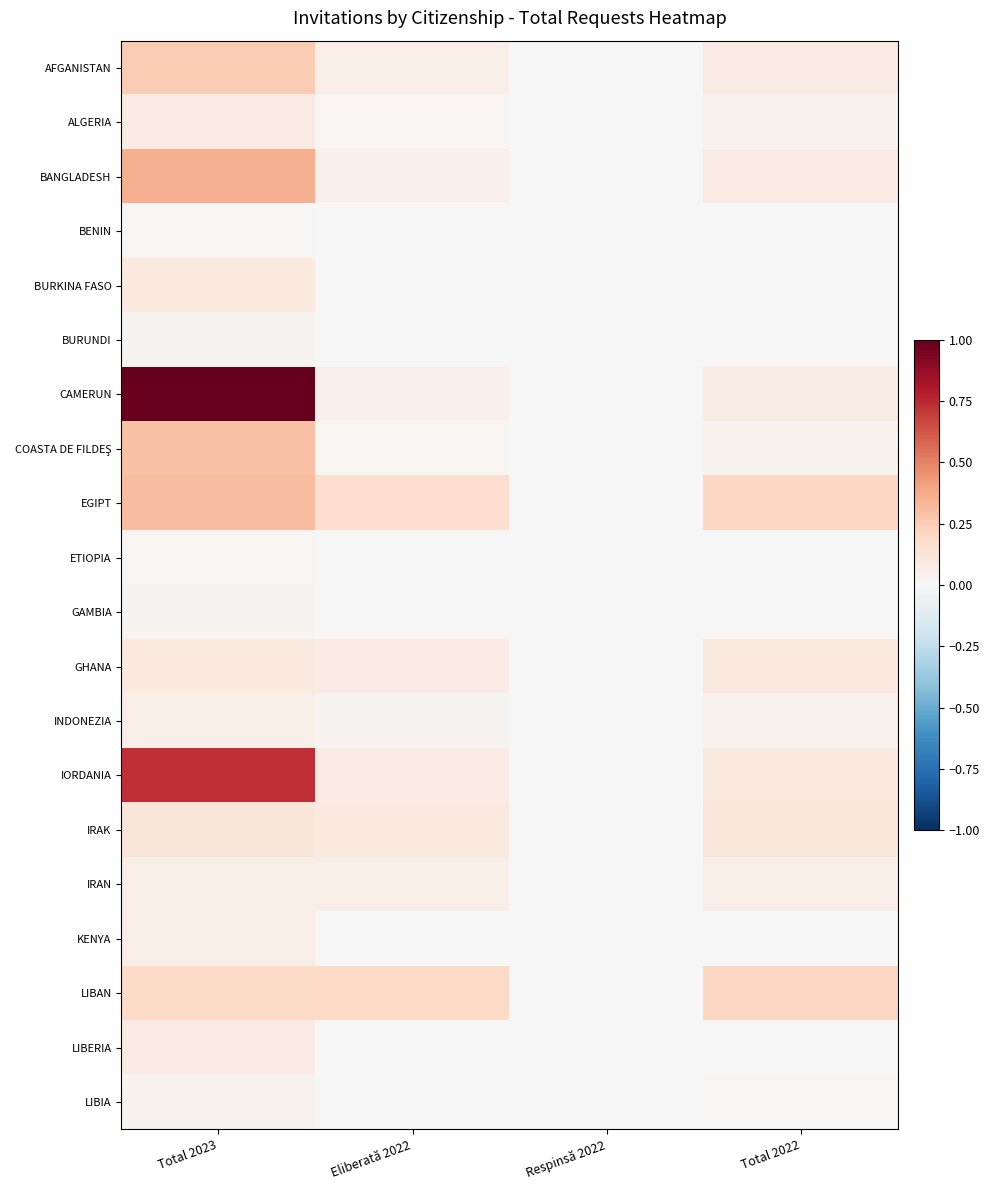

Which series changed the most between Respinsă 2022 and Total 2022?

EGIPT